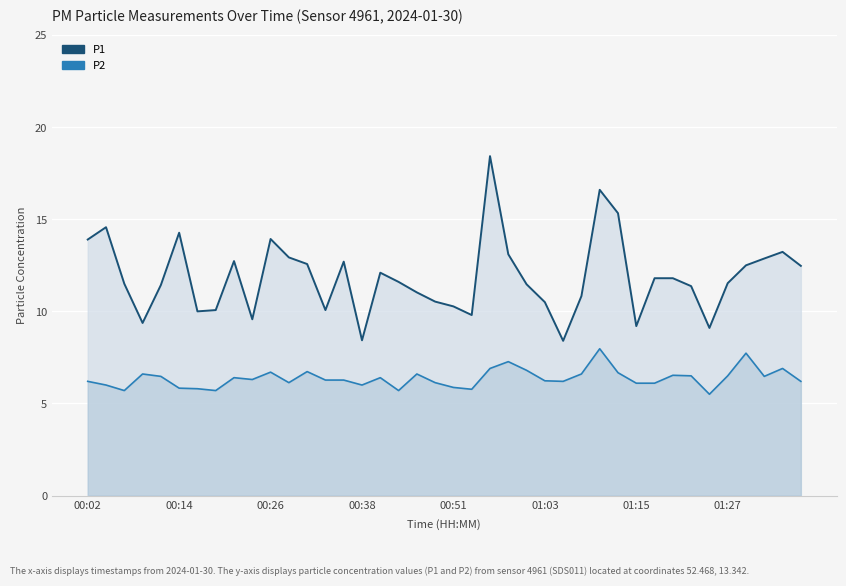

Reading left to right, list all the values displayed in this chart.

P1: 00:02=13.9	00:04=14.6	00:06=11.5	00:09=9.4	00:11=11.4	00:14=14.3	00:16=10.0	00:19=10.1	00:21=12.7	00:24=9.6	00:26=13.9	00:29=12.9	00:31=12.6	00:33=10.1	00:36=12.7	00:38=8.4	00:41=12.1	00:43=11.6	00:46=11.0	00:48=10.5	00:51=10.3	00:53=9.8	00:56=18.4	00:58=13.1	01:00=11.5	01:03=10.5	01:05=8.4	01:08=10.8	01:10=16.6	01:13=15.3	01:15=9.2	01:18=11.8	01:20=11.8	01:23=11.4	01:25=9.1	01:27=11.5	01:30=12.5	01:32=12.9	01:35=13.2	01:37=12.5
P2: 00:02=6.2	00:04=6.0	00:06=5.7	00:09=6.6	00:11=6.5	00:14=5.8	00:16=5.8	00:19=5.7	00:21=6.4	00:24=6.3	00:26=6.7	00:29=6.1	00:31=6.7	00:33=6.3	00:36=6.3	00:38=6.0	00:41=6.4	00:43=5.7	00:46=6.6	00:48=6.1	00:51=5.9	00:53=5.8	00:56=6.9	00:58=7.3	01:00=6.8	01:03=6.2	01:05=6.2	01:08=6.6	01:10=8.0	01:13=6.7	01:15=6.1	01:18=6.1	01:20=6.5	01:23=6.5	01:25=5.5	01:27=6.5	01:30=7.7	01:32=6.5	01:35=6.9	01:37=6.2